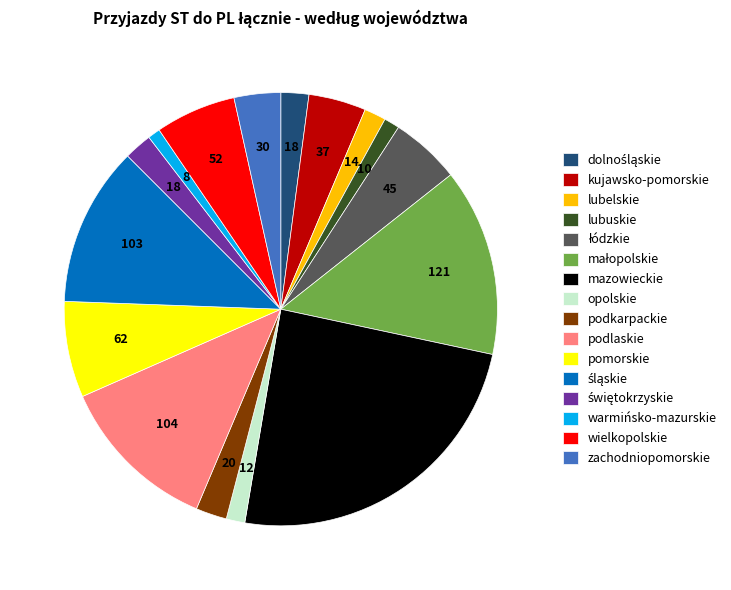

What is the largest slice in the pie chart?

mazowieckie